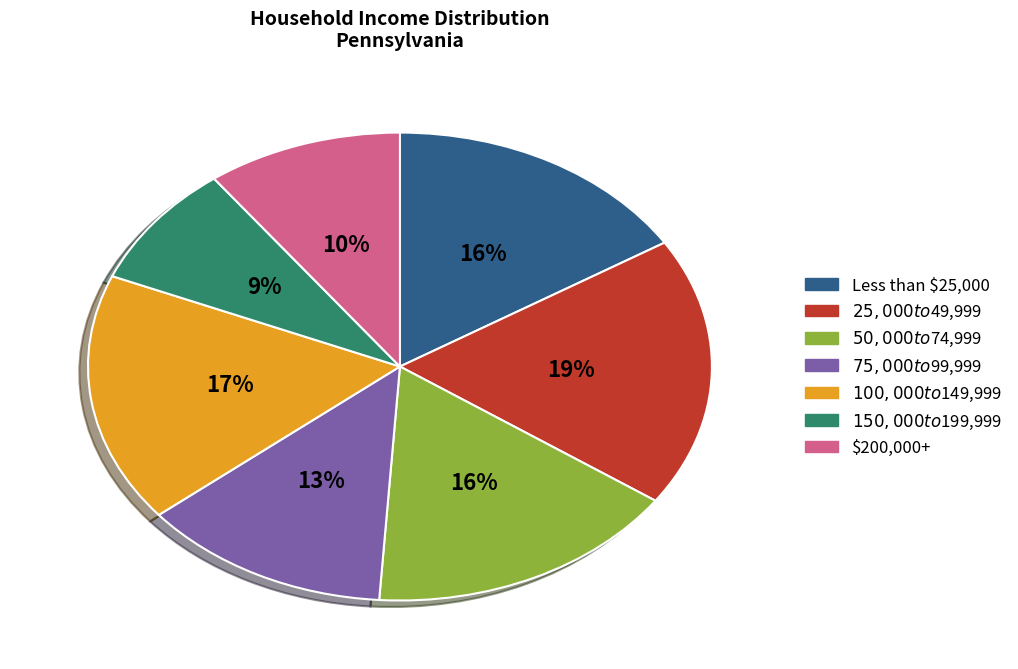

Is the sum of $200,000+ and Less than $25,000 greater than half?

No